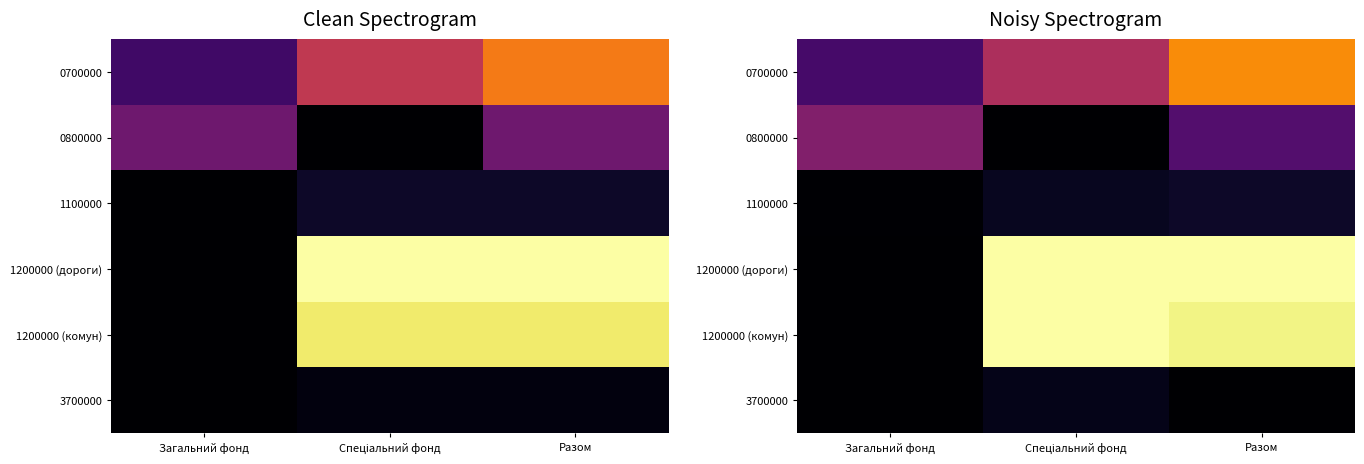

The 1200000 (дороги) series shows 0.3 at Загальний фонд. True or false?

False